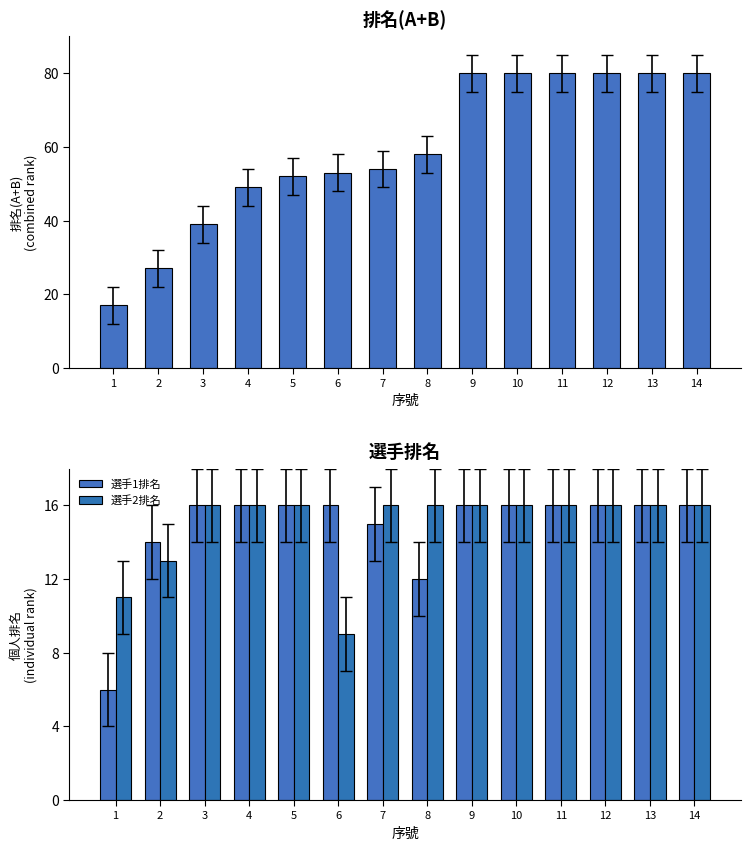

Between 11 and 6, which is larger?

11